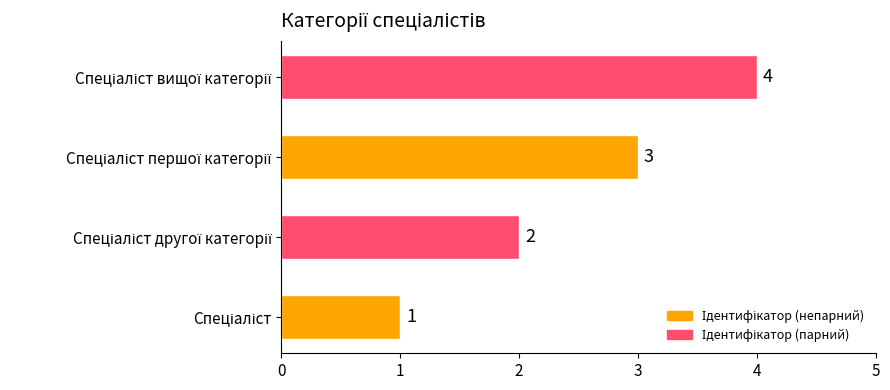

How many values are between 2 and 4?

3